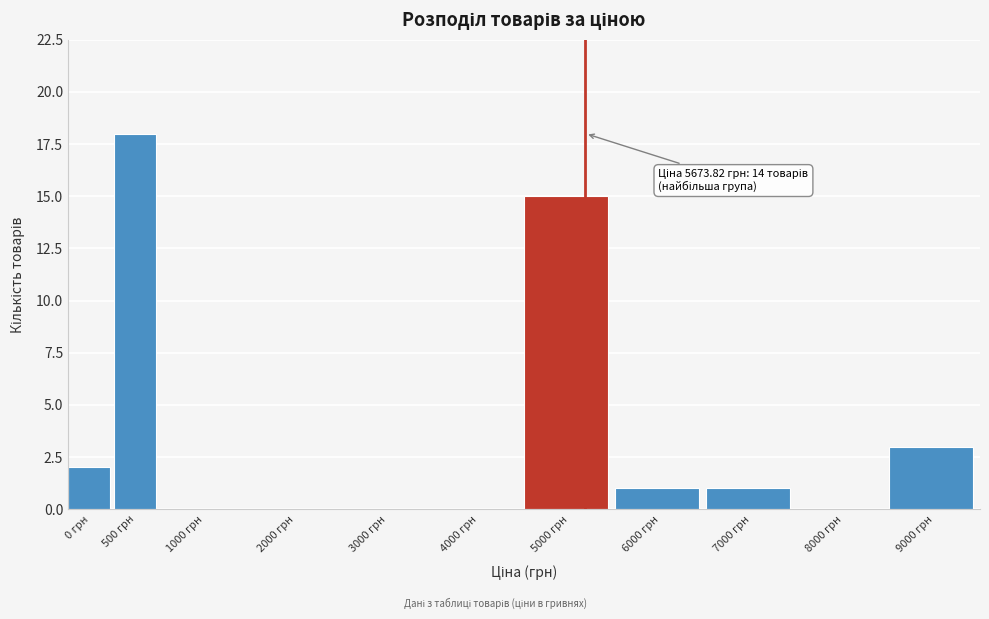

Reading right to left, what are all the values shown in this chart?

9000 грн=3	8000 грн=0	7000 грн=1	6000 грн=1	5000 грн=15	4000 грн=0	3000 грн=0	2000 грн=0	1000 грн=0	500 грн=18	0 грн=2